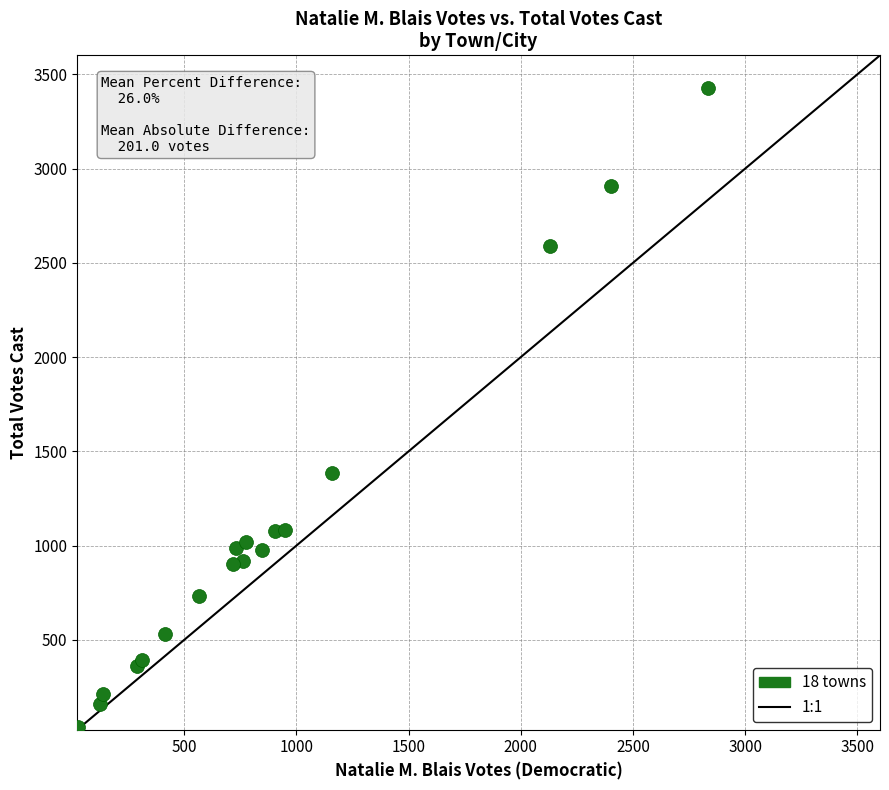

What Y value in the scatter plot is closest to 1733?

1384